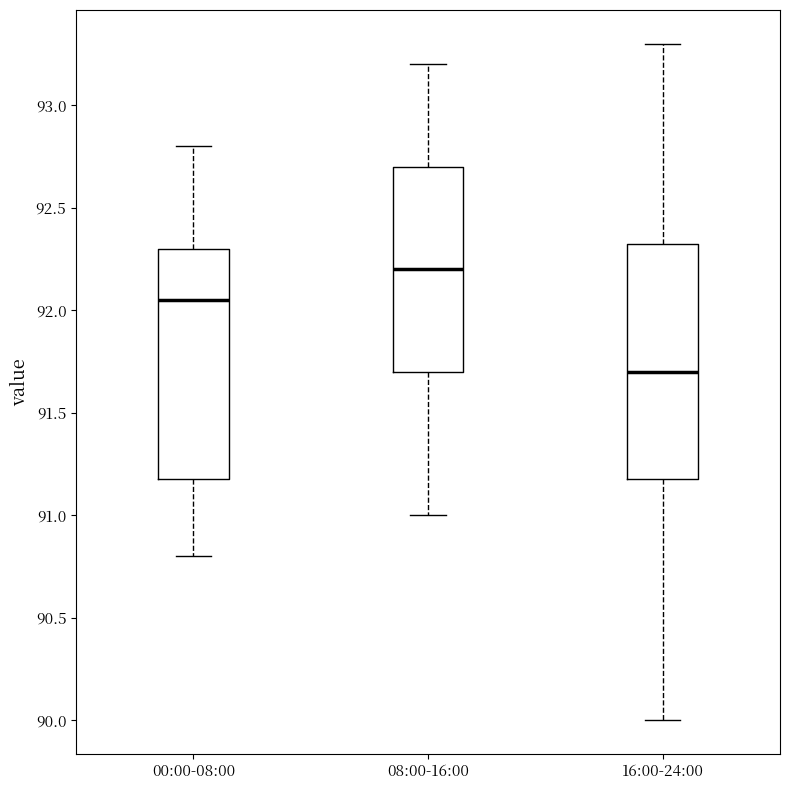

Where does the upper whisker of the box for 16:00-24:00 end on the y-axis? The values are not printed on the chart, so give them approximately, as read against the axis.

93.30